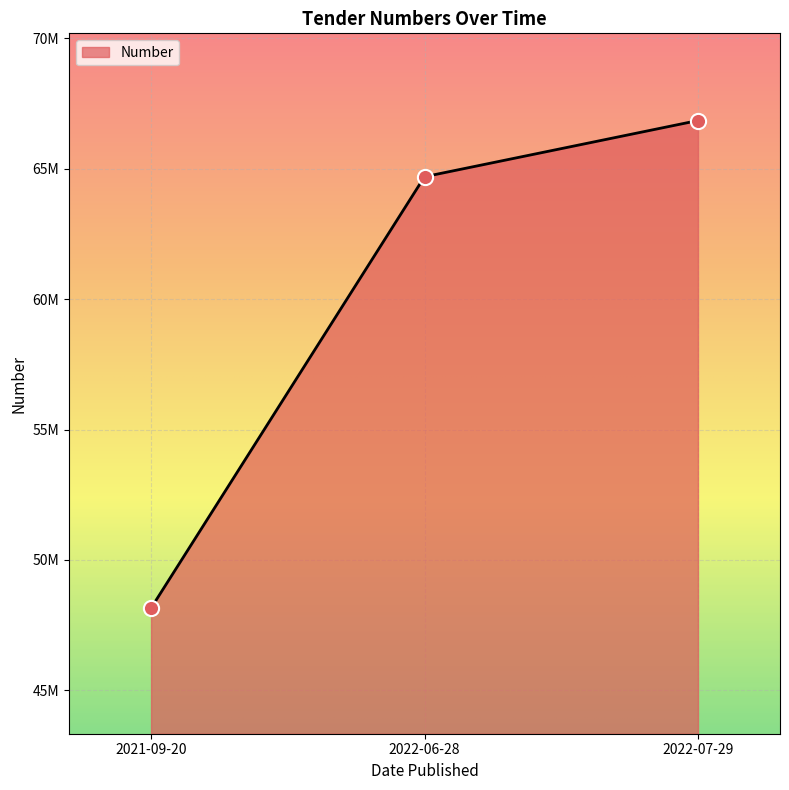

What is the change in value from 2021-09-20 to 2022-06-28?

+16535732